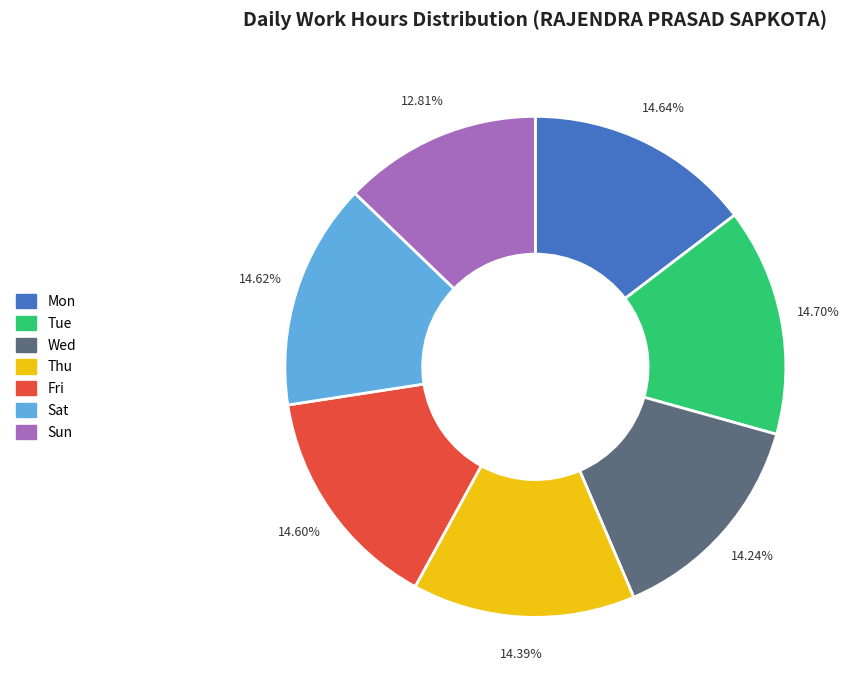

Is there any slice that represents more than half of the pie?

No